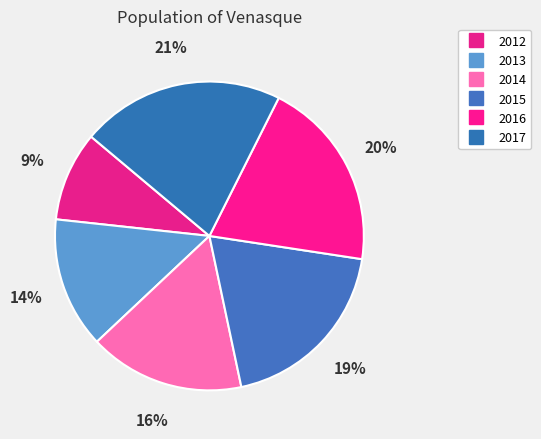

How many slices are in this pie chart?

6